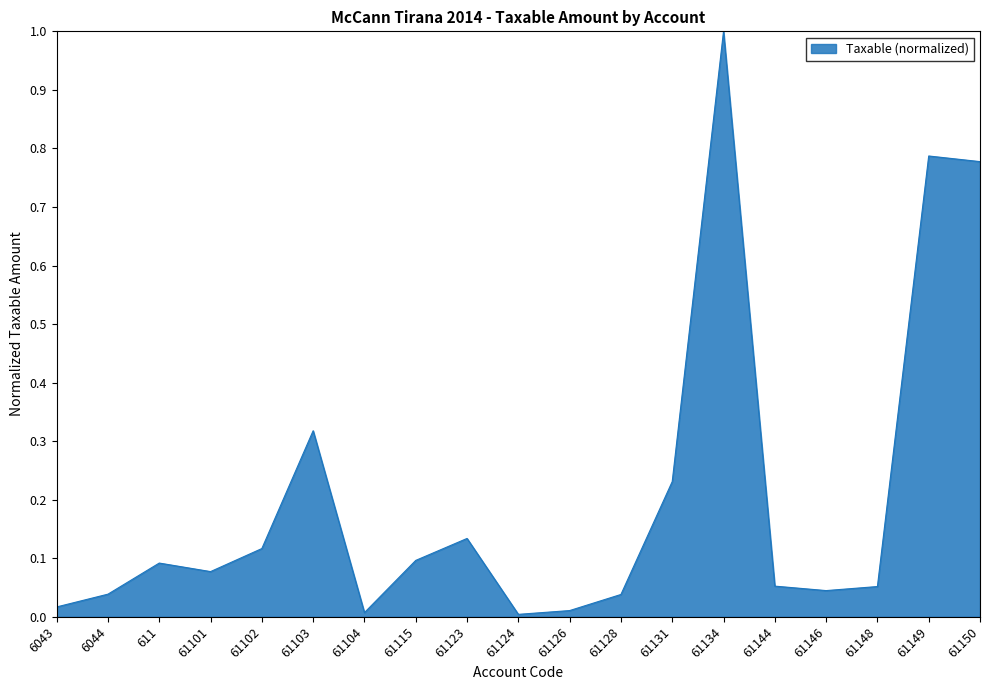

Which has a higher value, 61148 or 61124?

61148